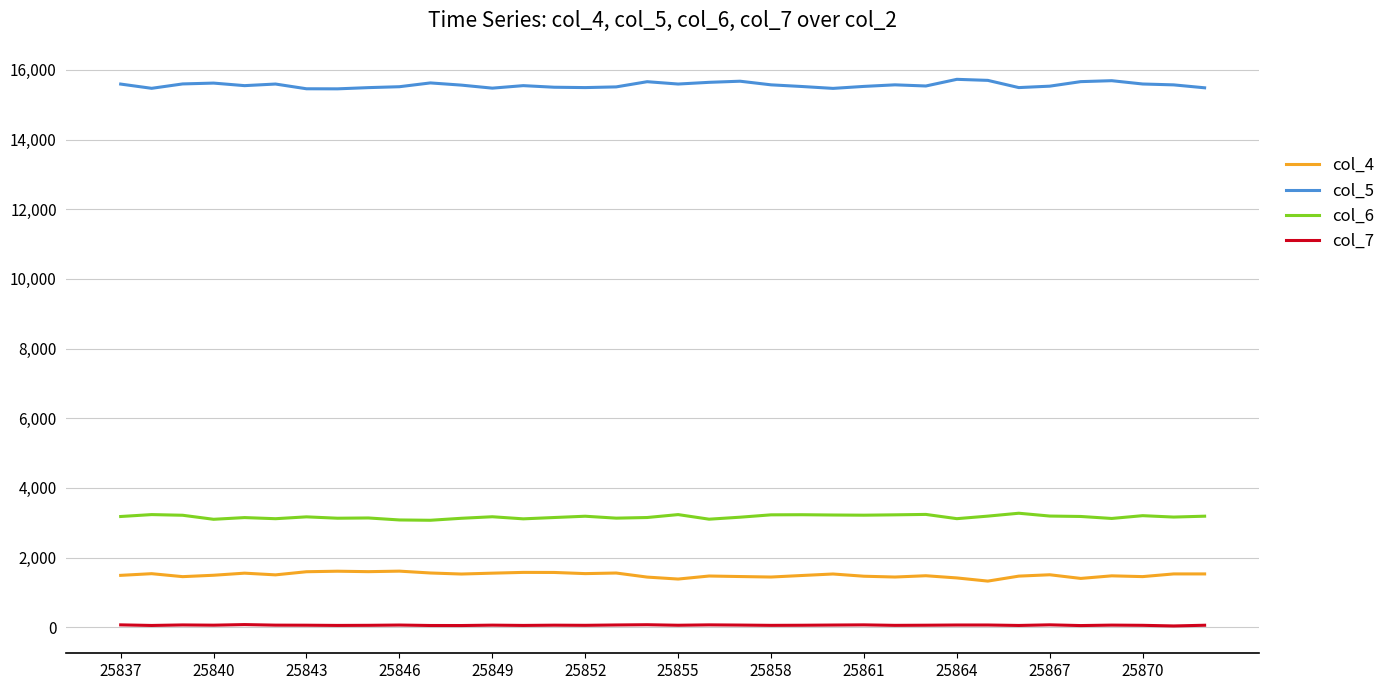

What is the maximum value shown in the chart?

15727